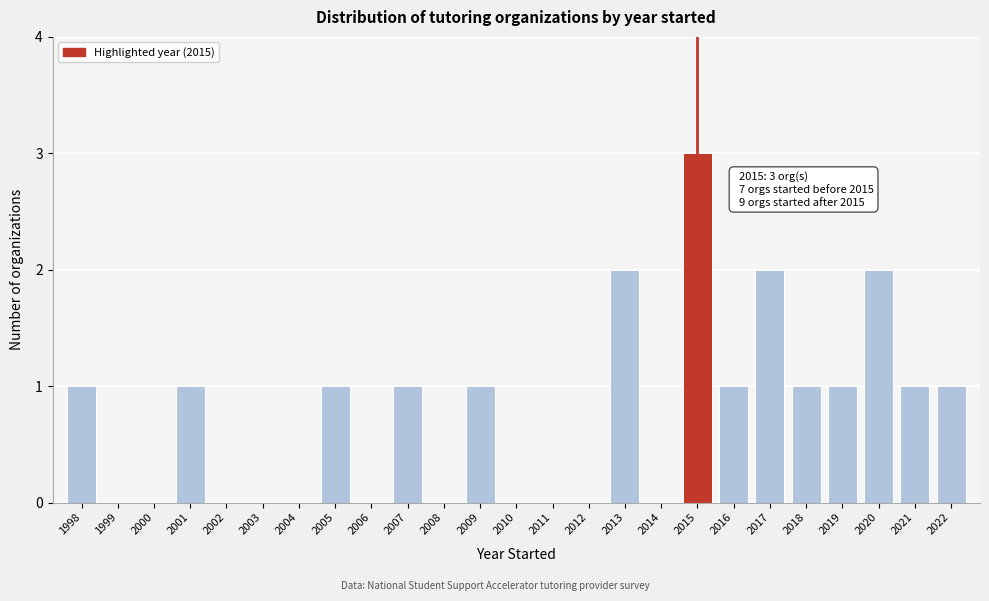

Reading right to left, what are all the values shown in this chart?

2022=1	2021=1	2020=2	2019=1	2018=1	2017=2	2016=1	2015=3	2014=0	2013=2	2012=0	2011=0	2010=0	2009=1	2008=0	2007=1	2006=0	2005=1	2004=0	2003=0	2002=0	2001=1	2000=0	1999=0	1998=1